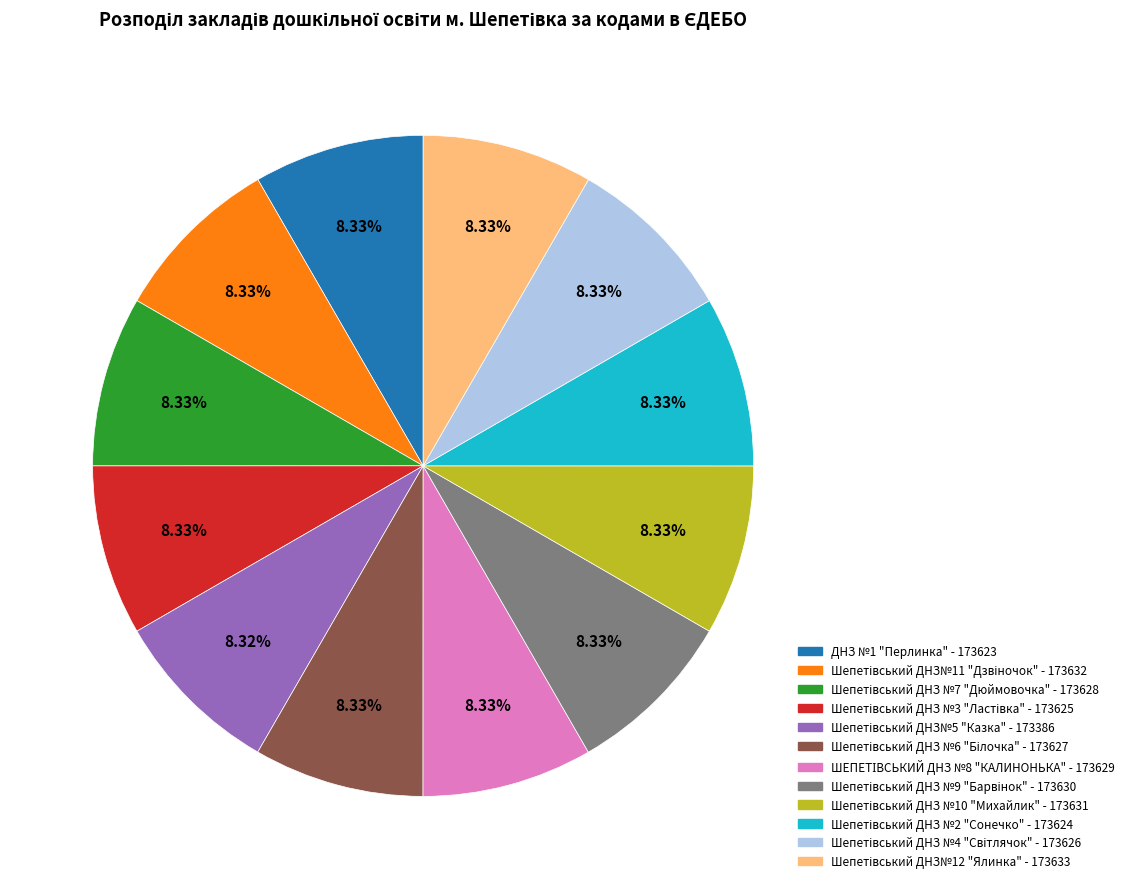

Does any single category account for the majority?

No